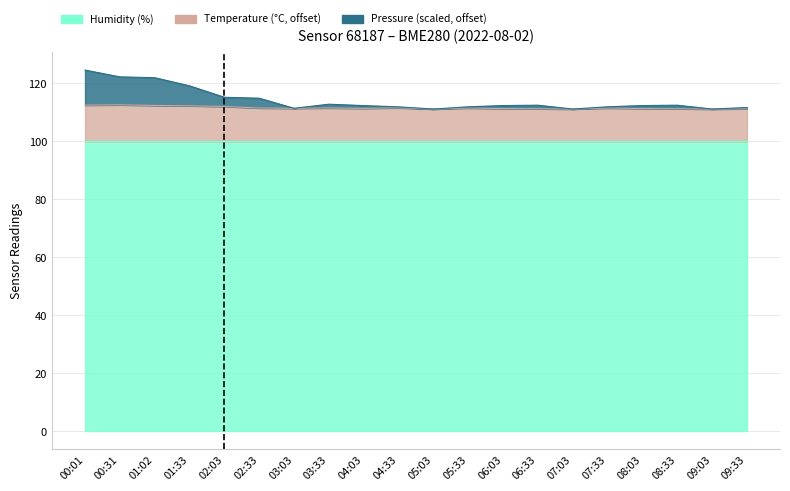

At which label is pressure closest to 117?

02:03